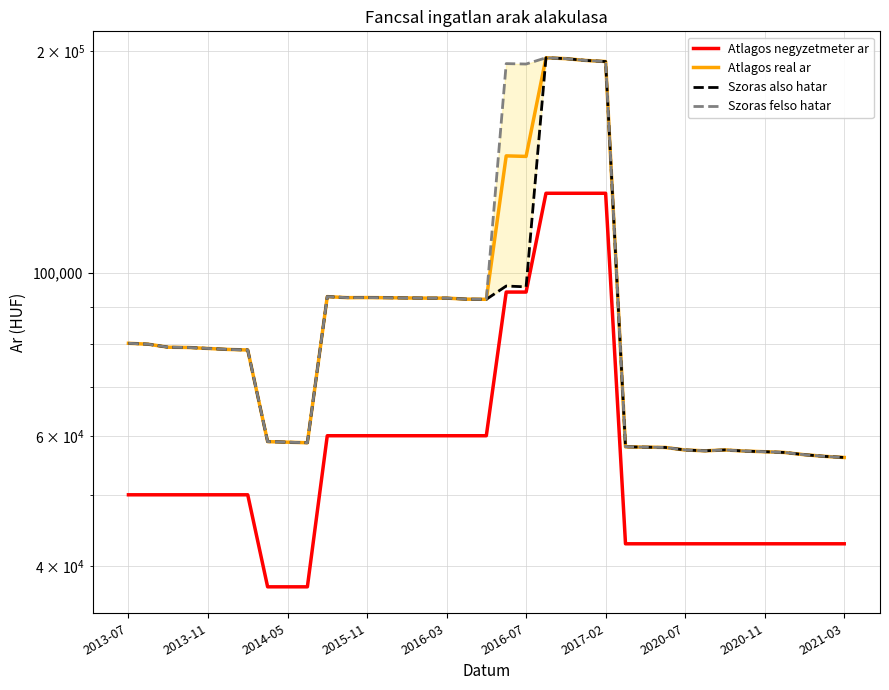

Is it true that Atlagos negyzetmeter ar equals 50000 at 2013-11?

True